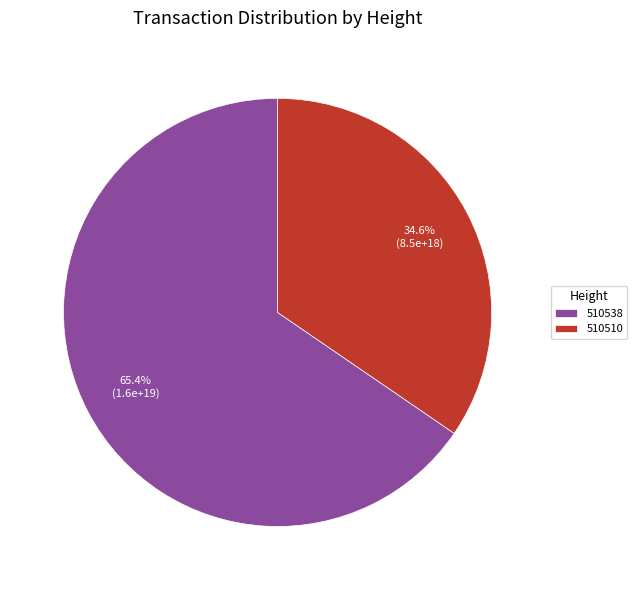

Is the sum of 510538 and 510510 greater than half?

Yes